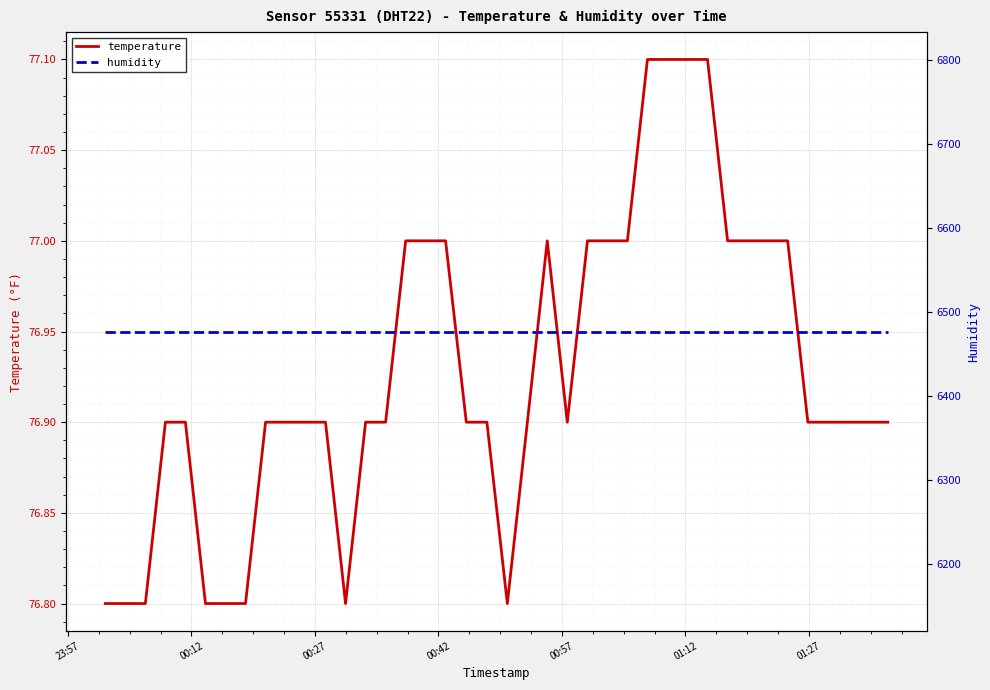

What is the lowest value of the temperature series?

76.8